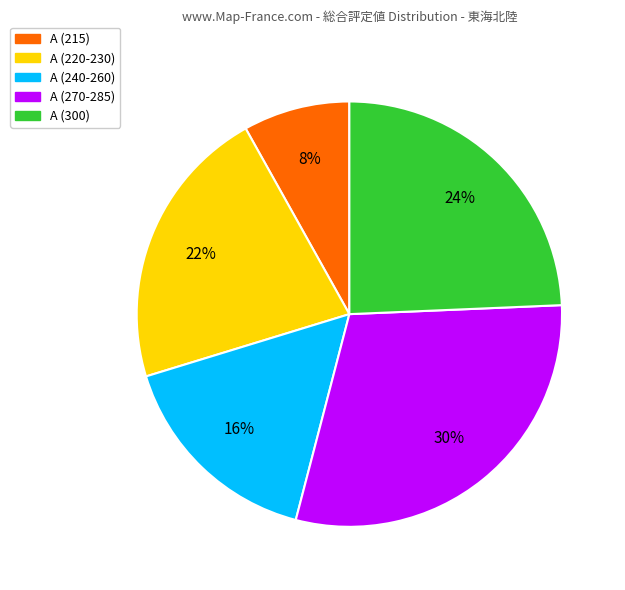

To the nearest percent, what is the difference between the largest and smallest slice percentages?

22%